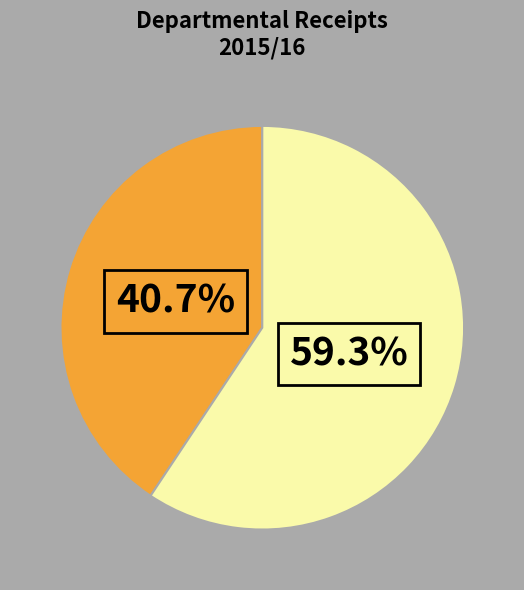

How many segments does this pie chart have?

2